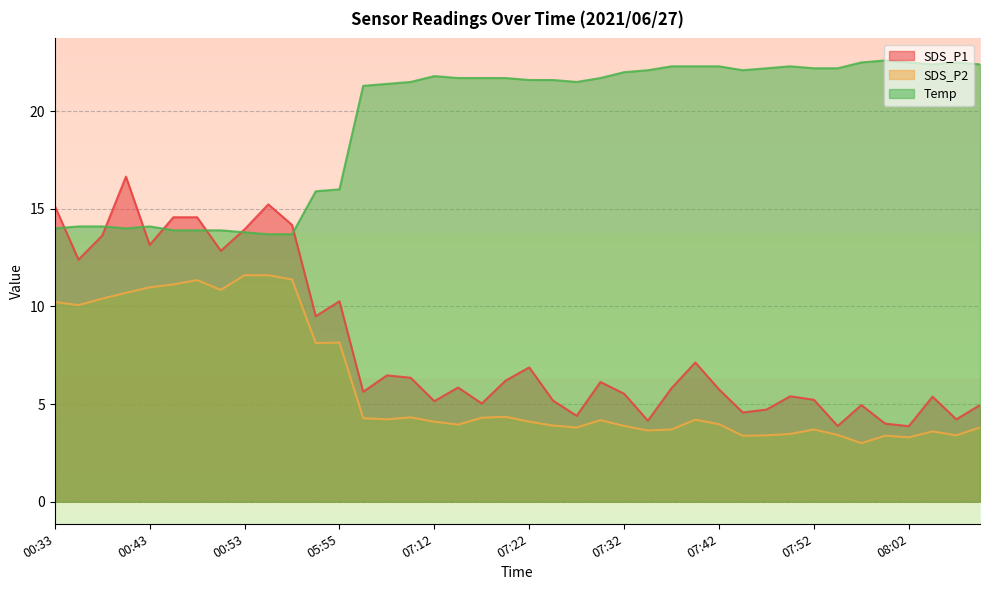

What is the label of the 38th point from the left?

08:04